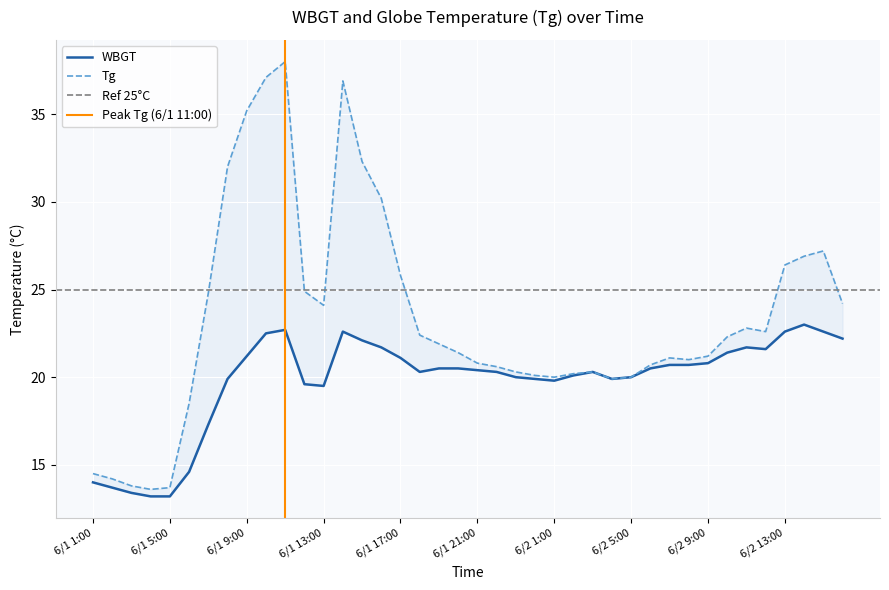

What is the minimum value for Tg?

13.6